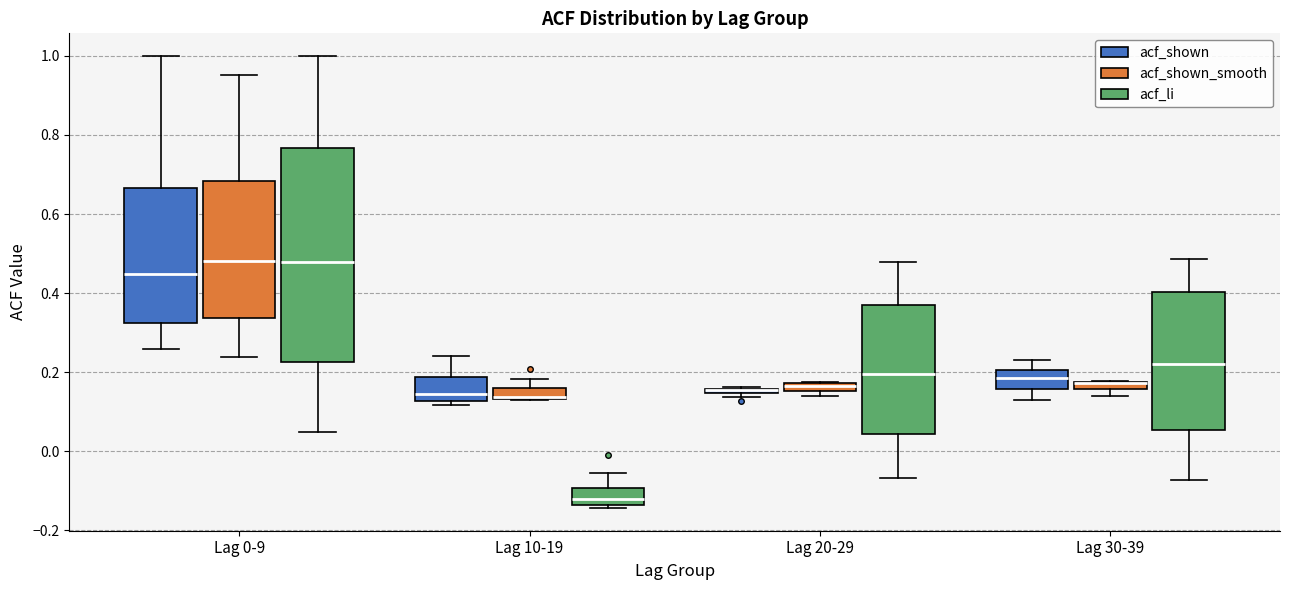

Where is the upper edge of the box for Lag 10-19 (acf_li) on the y-axis? The values are not printed on the chart, so give them approximately, as read against the axis.

-0.10